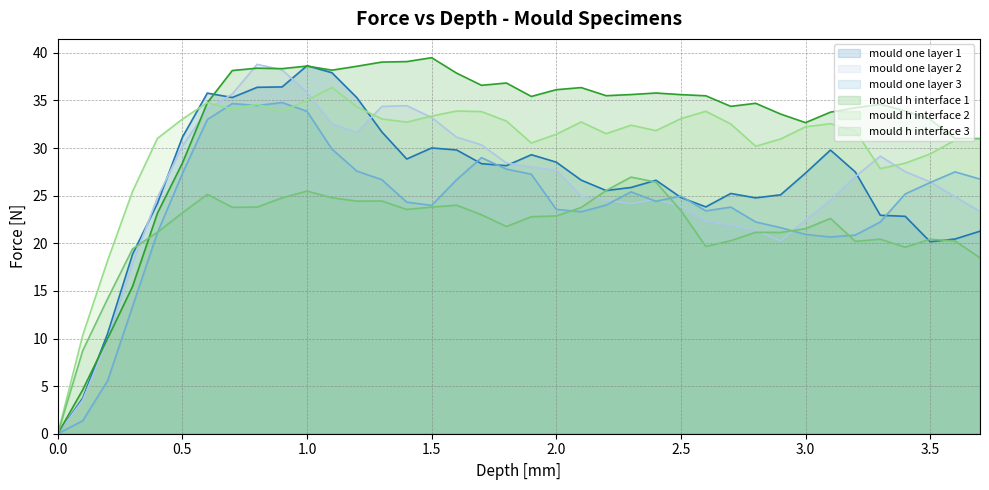

Rank the series by their maximum value, from highest to lowest.

mould h interface 1, mould one layer 2, mould one layer 1, mould h interface 2, mould one layer 3, mould h interface 3